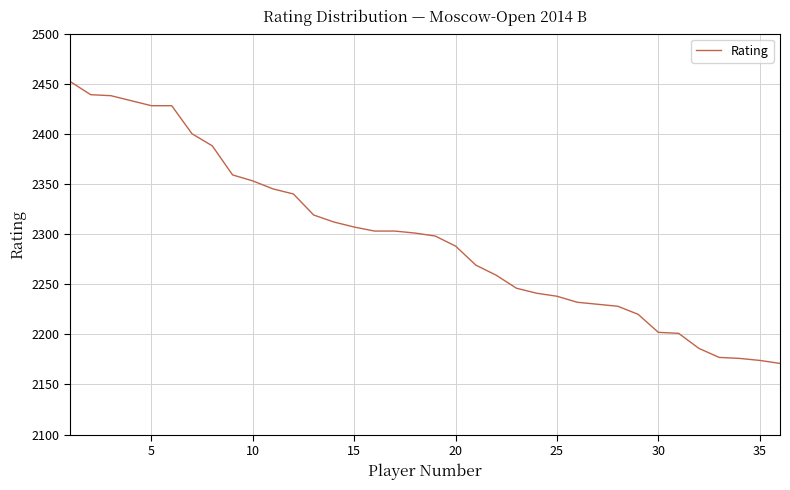

How many series are shown in this chart?

1